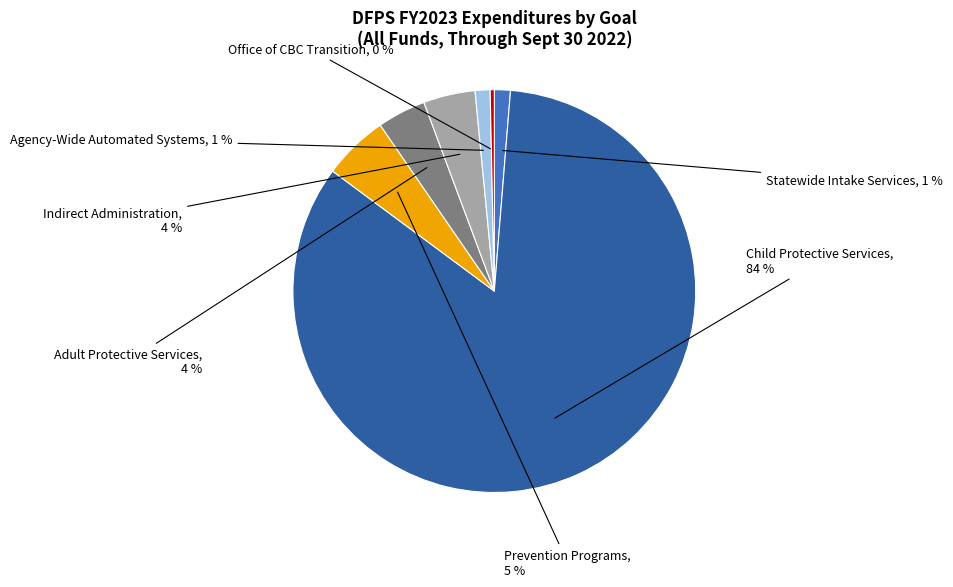

Is the sum of Agency-Wide Automated Systems and Child Protective Services greater than half?

Yes